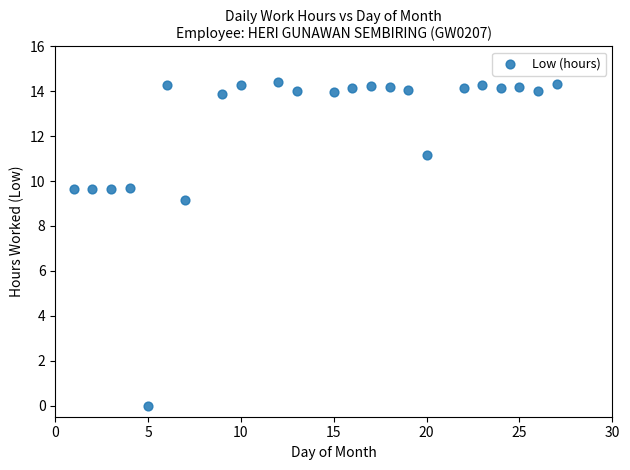

What Y value in the scatter plot is closest to 7?

9.2